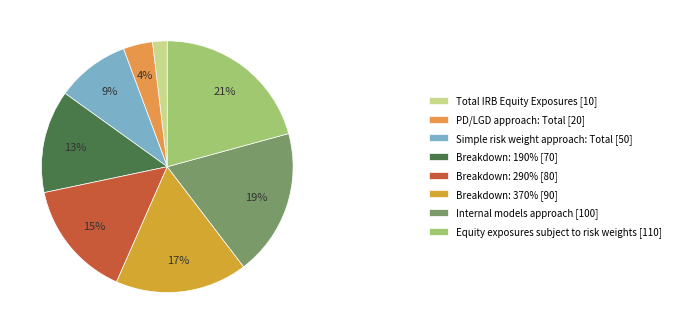

Rank the categories by value from highest to lowest.

Equity exposures subject to risk weights, Internal models approach, Breakdown: 370%, Breakdown: 290%, Breakdown: 190%, Simple risk weight approach: Total, PD/LGD approach: Total, Total IRB Equity Exposures